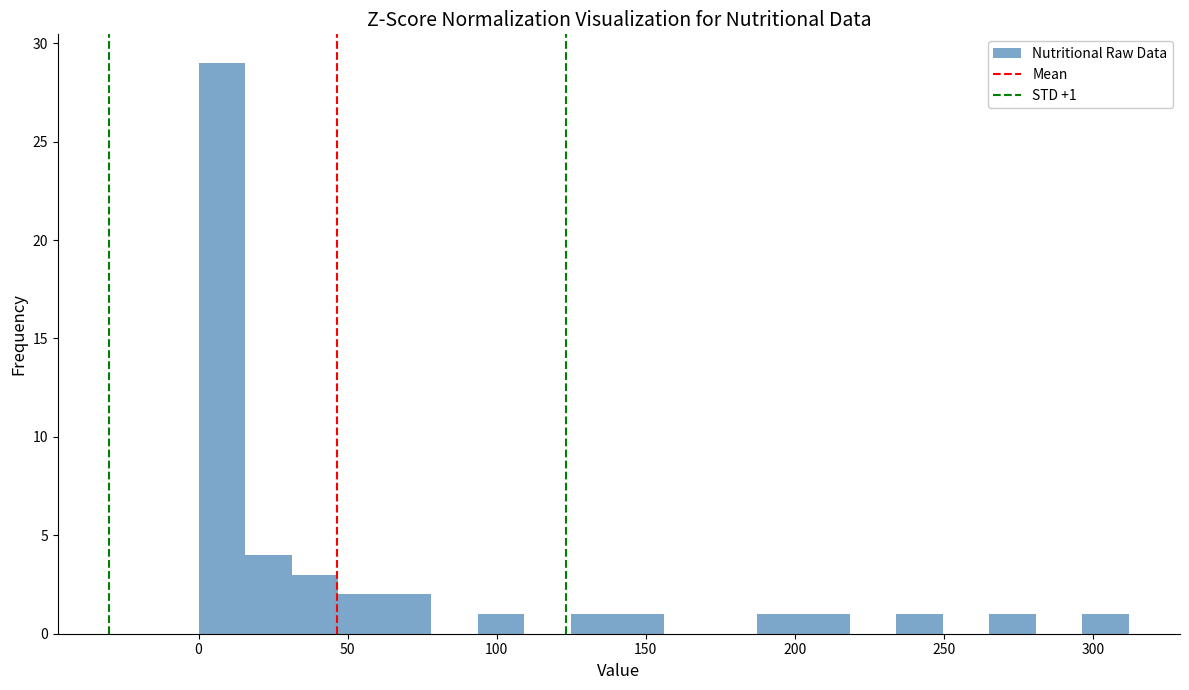

Read against the x-axis, roughly where is the centre of the tallest bar?

10